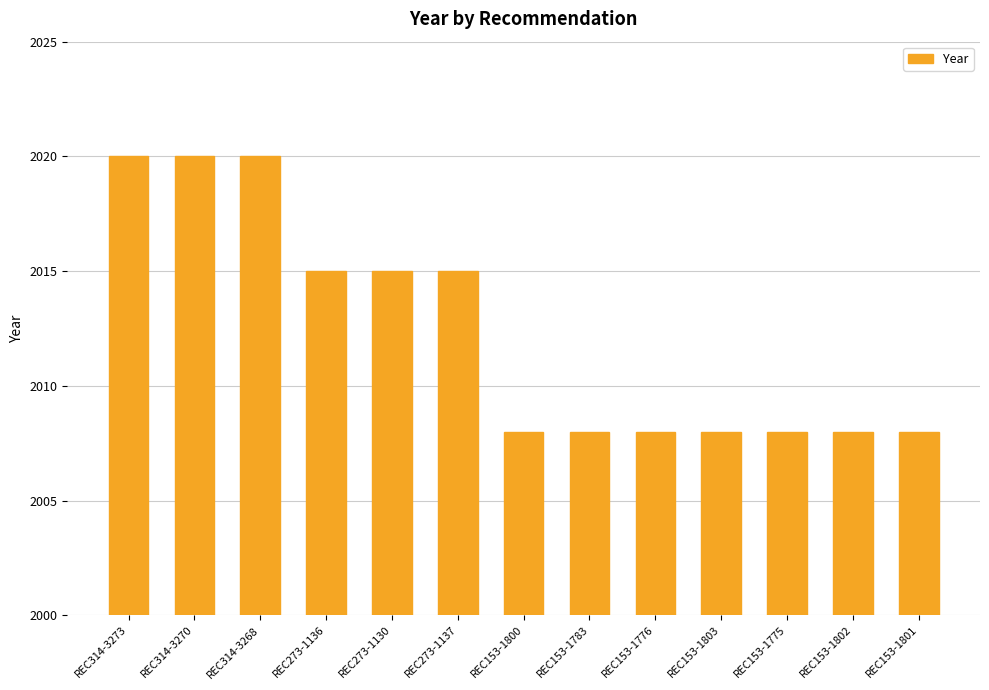

What is the difference between the values at REC153-1776 and REC314-3270?

12